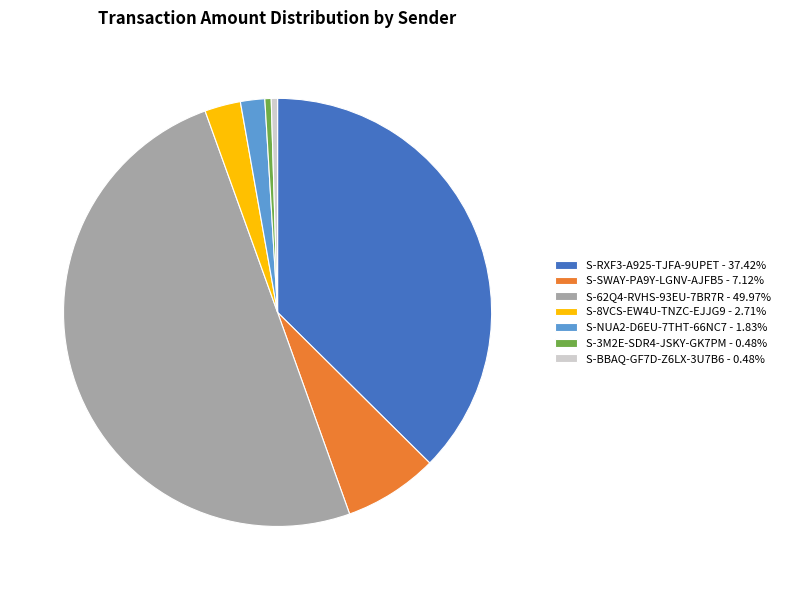

Does S-3M2E-SDR4-JSKY-GK7PM represent more than half of the total?

No